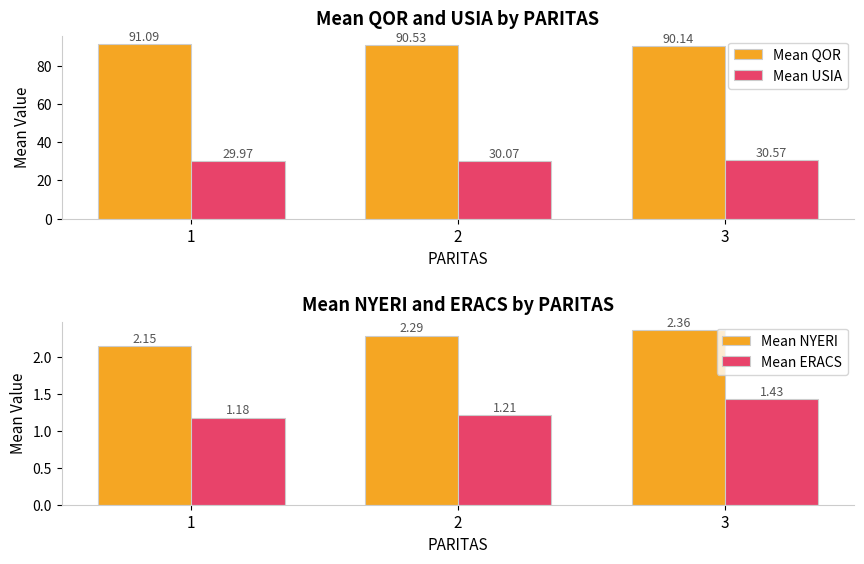

Count the Mean NYERI values in the range 2 to 3.

3